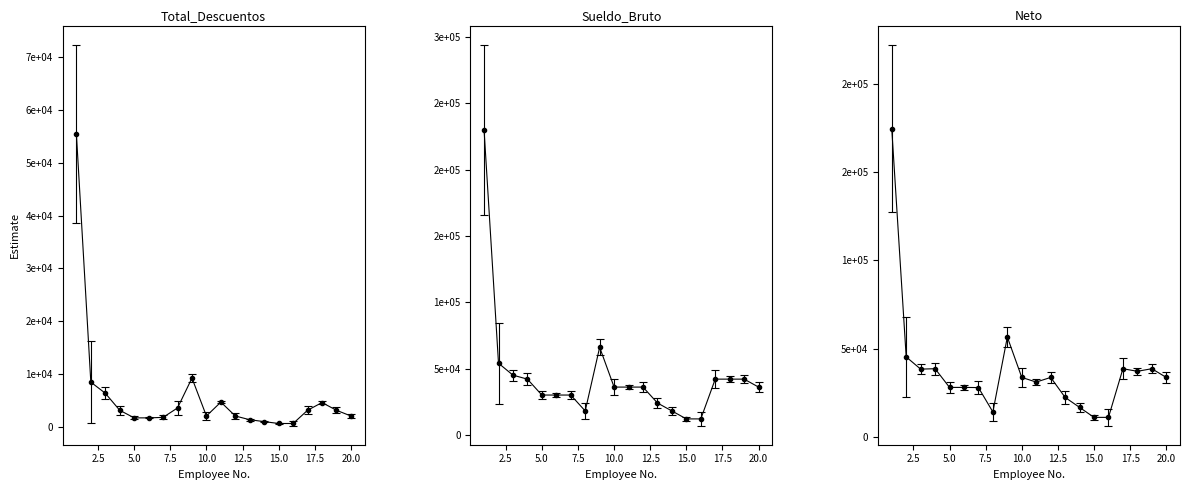

Is this an area chart (filled region under the line)?

No